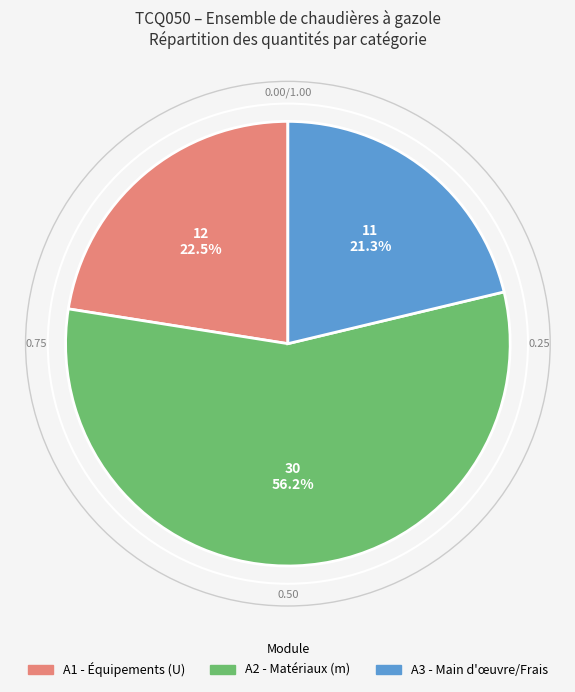

Which slice is the largest?

A2 - Matériaux (m)